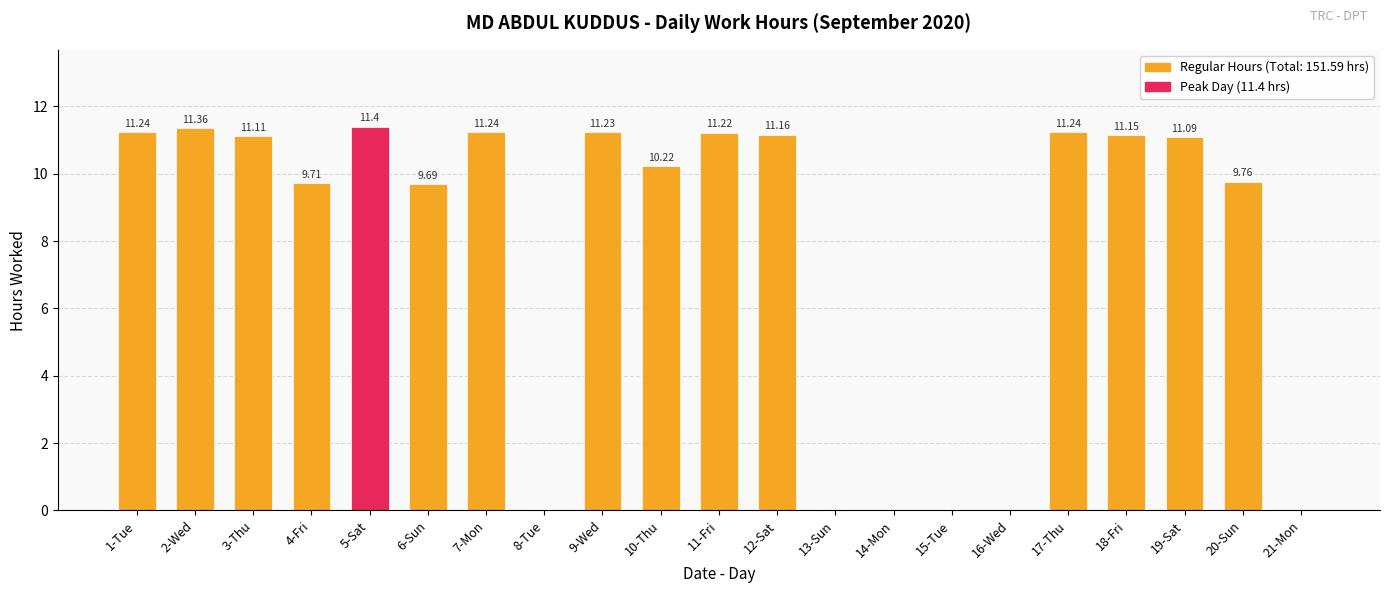

Are the bars horizontal?

No